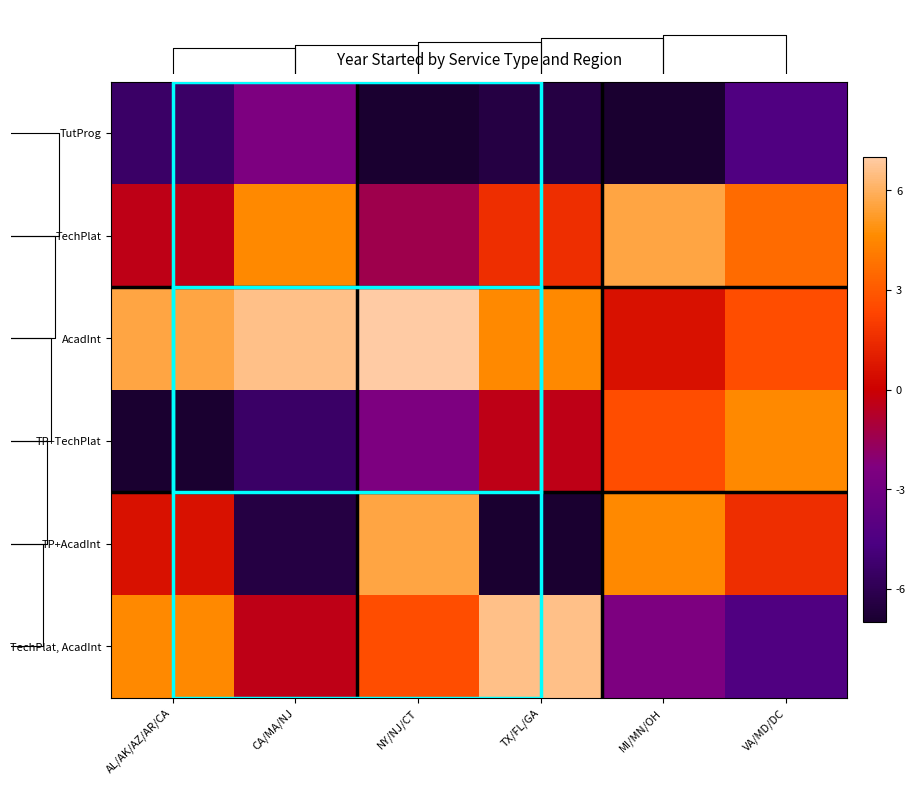

At which label is TechPlat, AcadInt closest to 1?

CA/MA/NJ